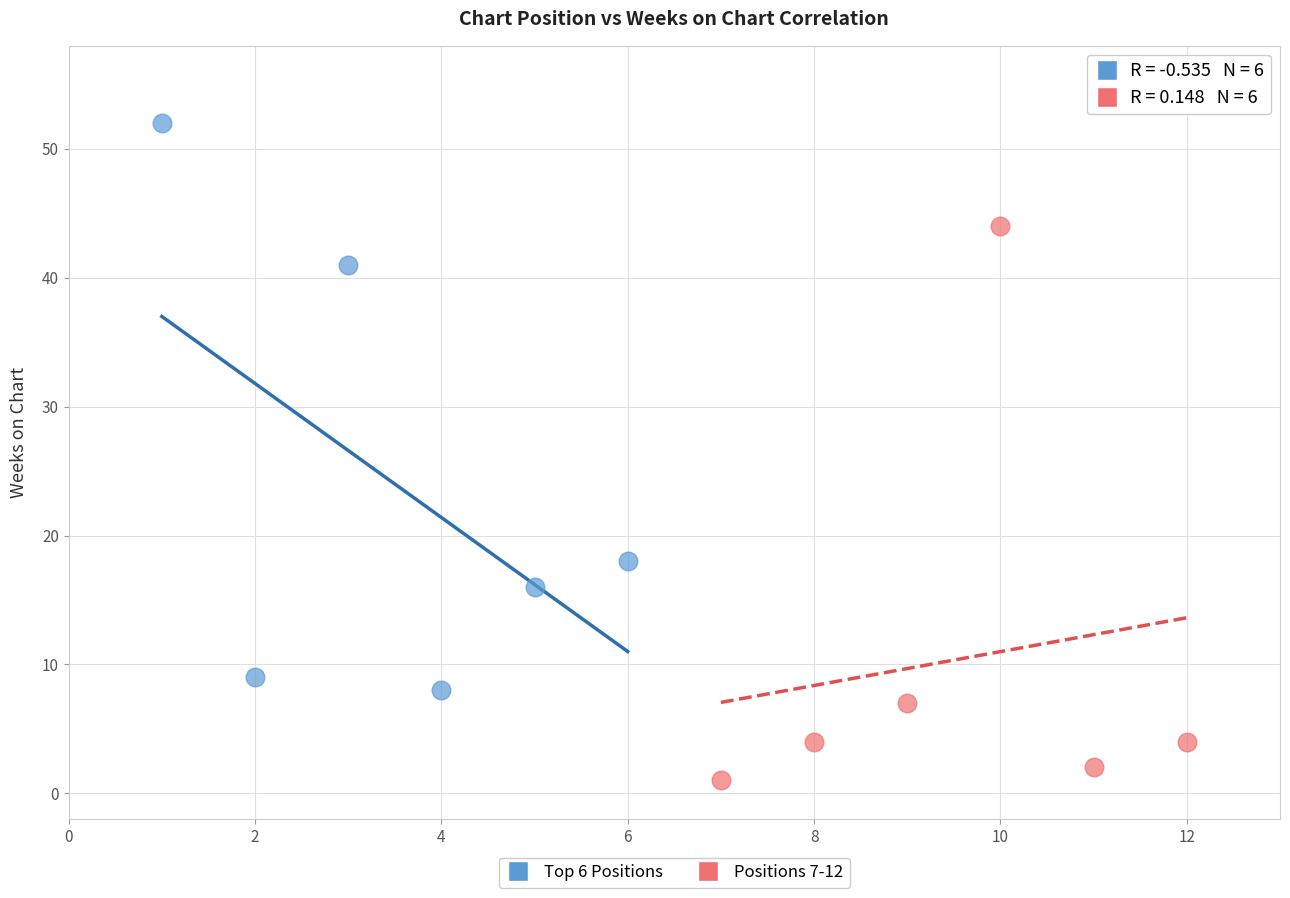

Which series contains the highest Y value?

Top 6 Positions